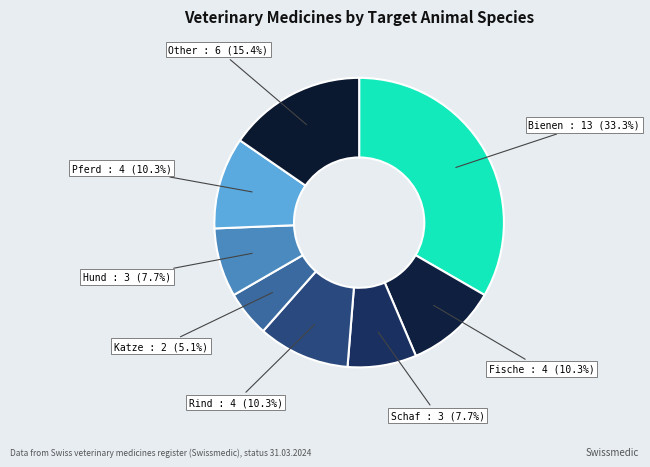

How many slices are in this pie chart?

8